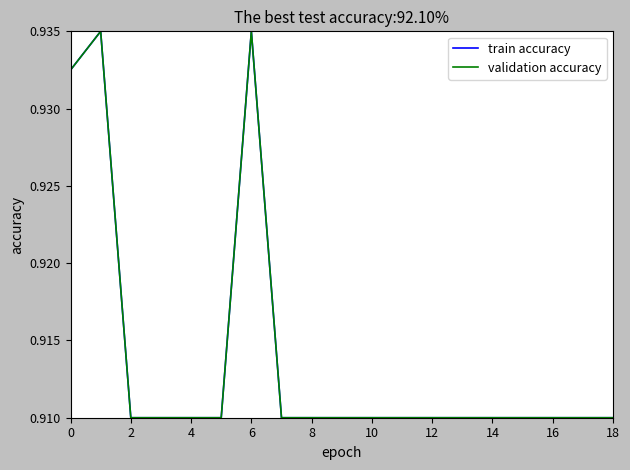

Does the chart display data point markers on the line(s)?

No